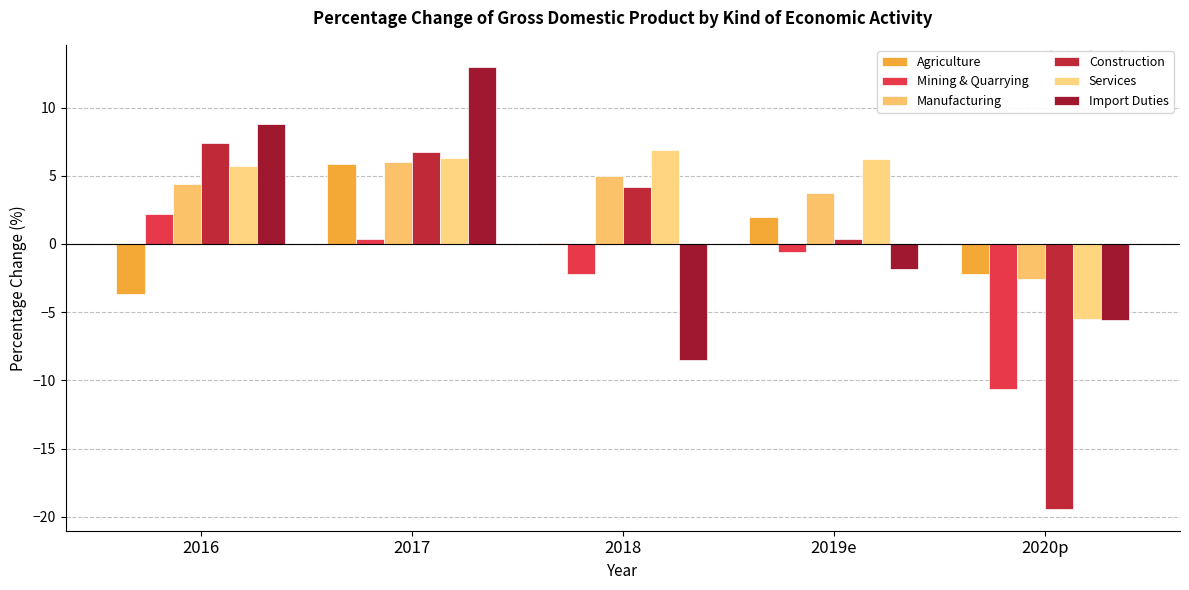

True or false: Import Duties has a value of -5.0 at 2018.

False